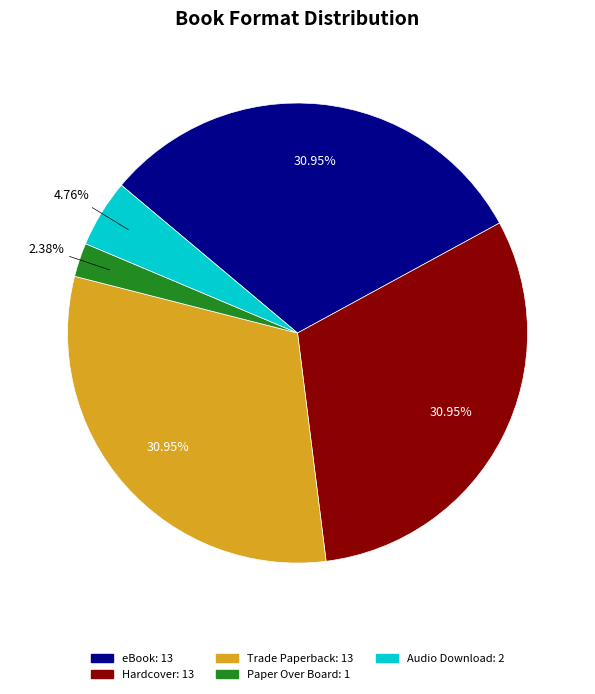

Between Paper Over Board and Trade Paperback, which is larger?

Trade Paperback